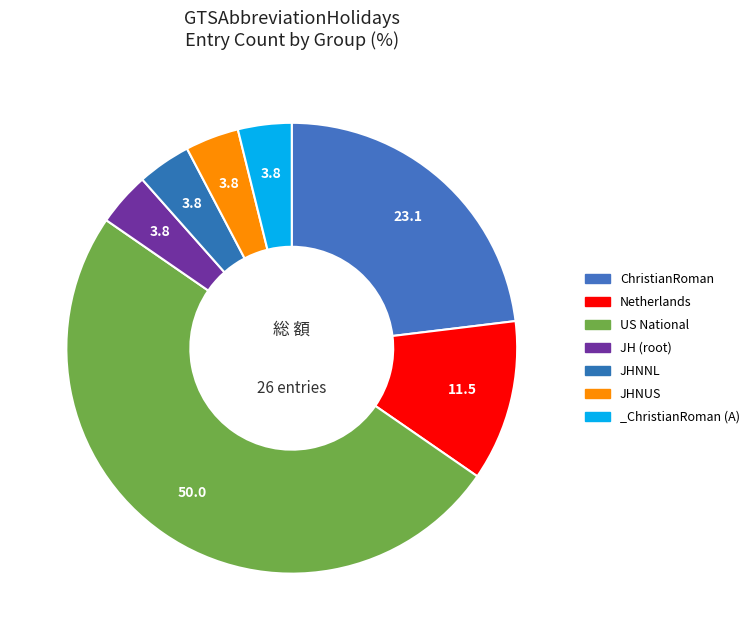

Count the number of slices in the pie.

7